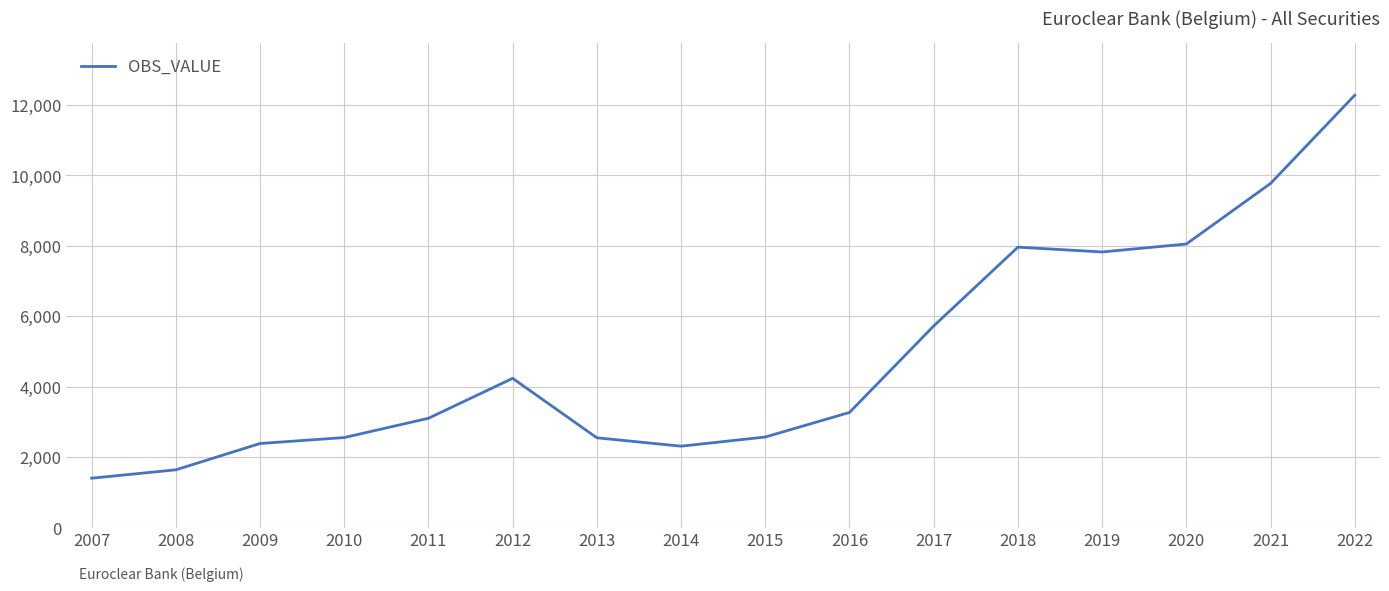

Read the value at 2019, to the nearest 100.

7800